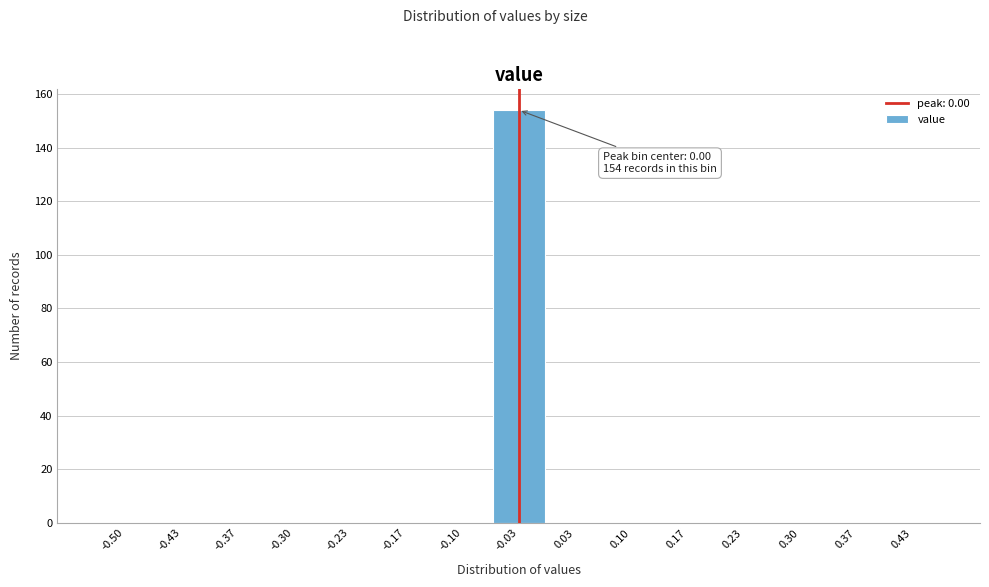

Reading left to right, what are all the values shown in this chart?

-0.50=0	-0.43=0	-0.37=0	-0.30=0	-0.23=0	-0.17=0	-0.10=0	-0.03=154	0.03=0	0.10=0	0.17=0	0.23=0	0.30=0	0.37=0	0.43=0